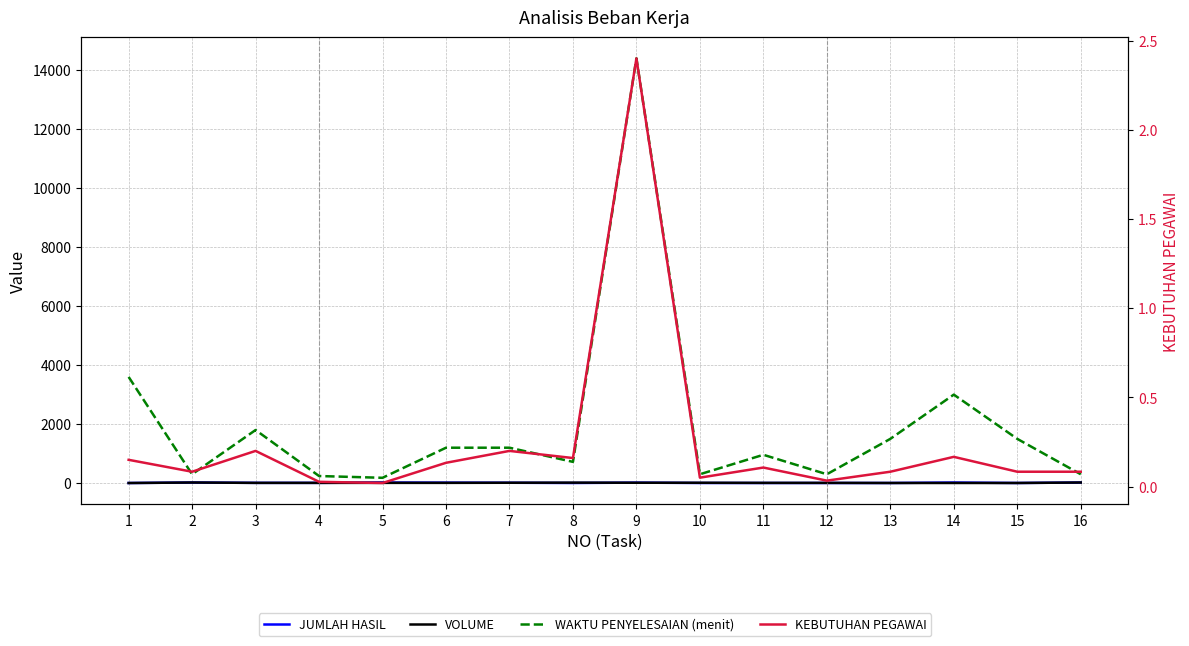

How many lines are shown in the chart?

4